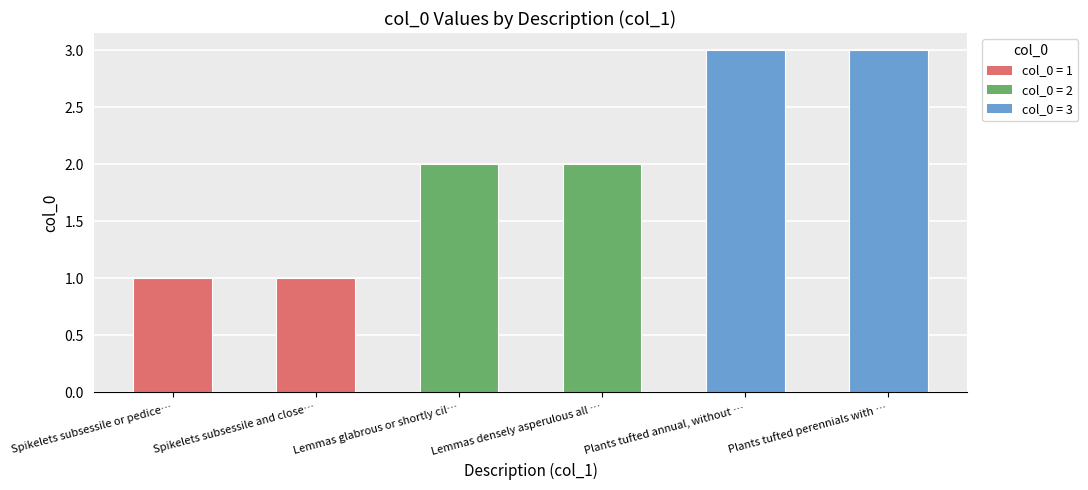

What value does the data have at Plants tufted perennials with …?

3